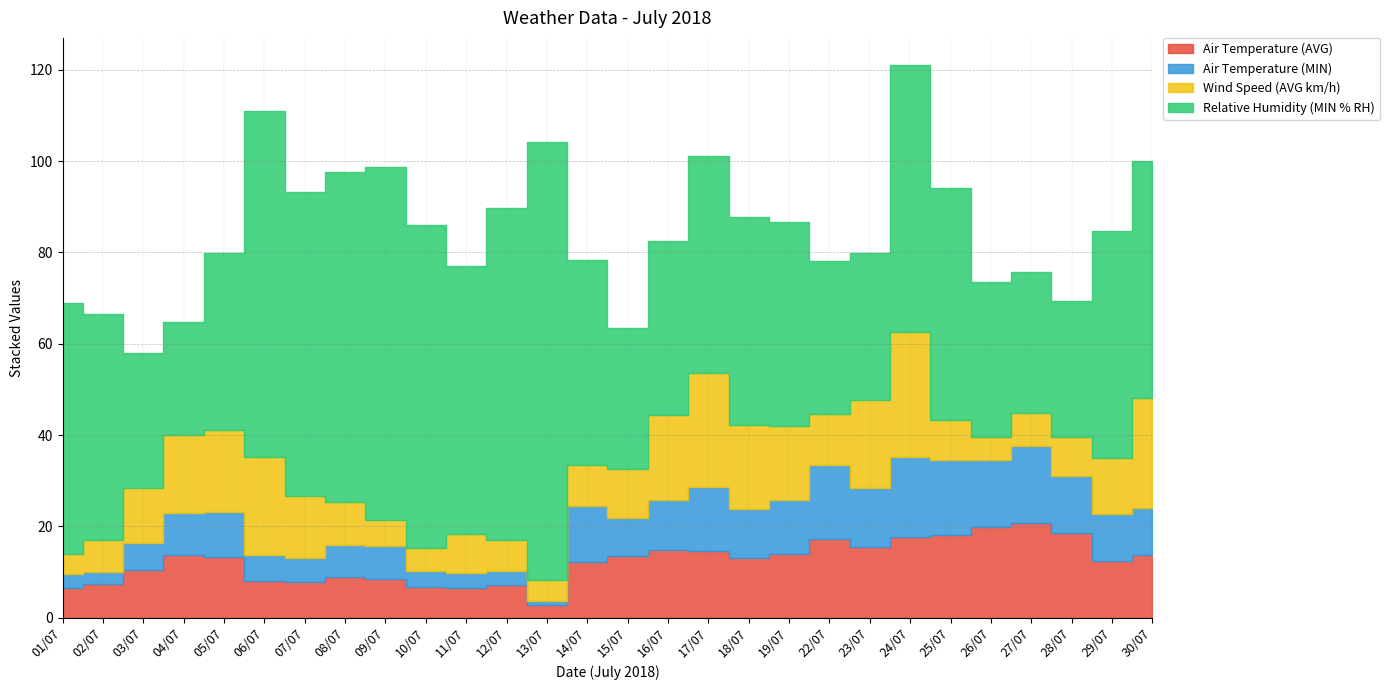

True or false: Air Temperature (AVG) and Relative Humidity (MIN % RH) cross at least once.

False